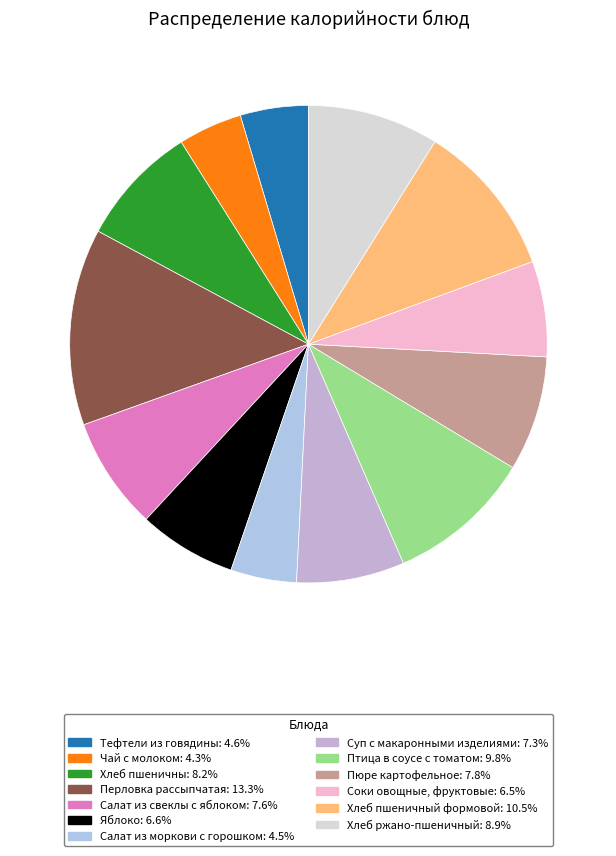

Rank the categories by value from lowest to highest.

Чай с молоком, Салат из моркови с горошком, Тефтели из говядины, Соки овощные, фруктовые, Яблоко, Суп с макаронными изделиями, Салат из свеклы с яблоком, Пюре картофельное, Хлеб пшеничны, Хлеб ржано-пшеничный, Птица в соусе с томатом, Хлеб пшеничный формовой, Перловка рассыпчатая